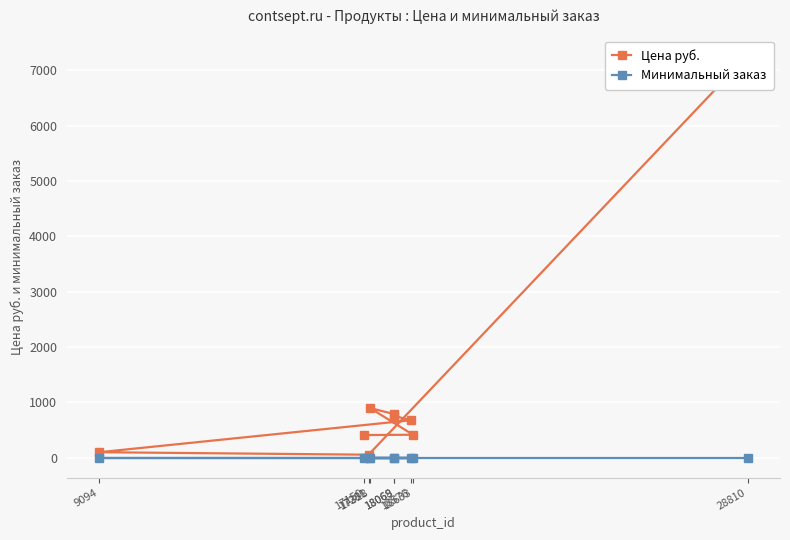

True or false: Цена руб. and Минимальный заказ intersect in this chart.

False